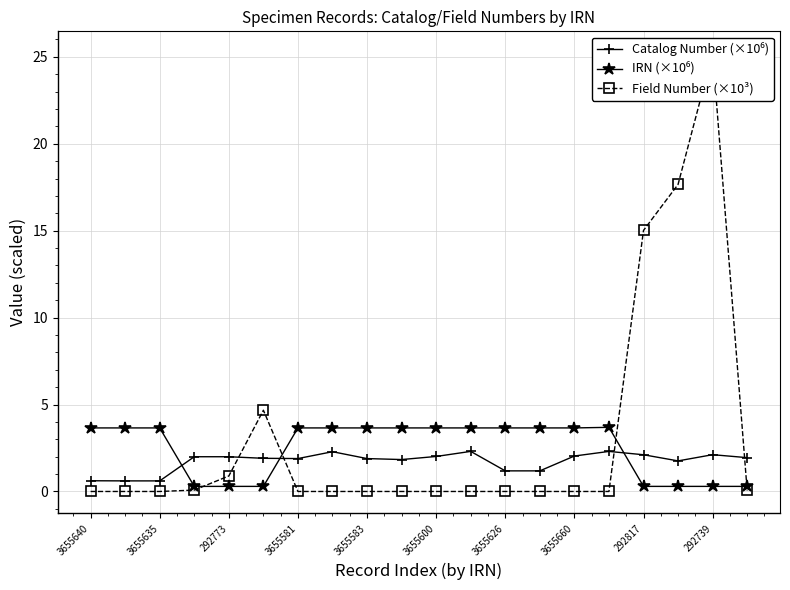

How many interior local peaks does the Catalog Number (×10⁶) series have?

5